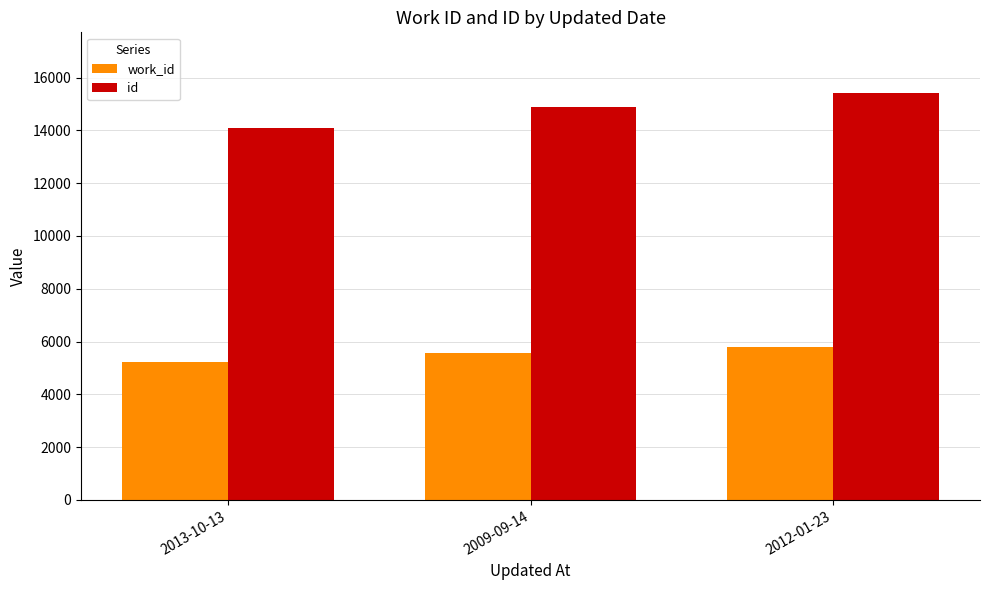

Read the id value at 2009-09-14.

14896